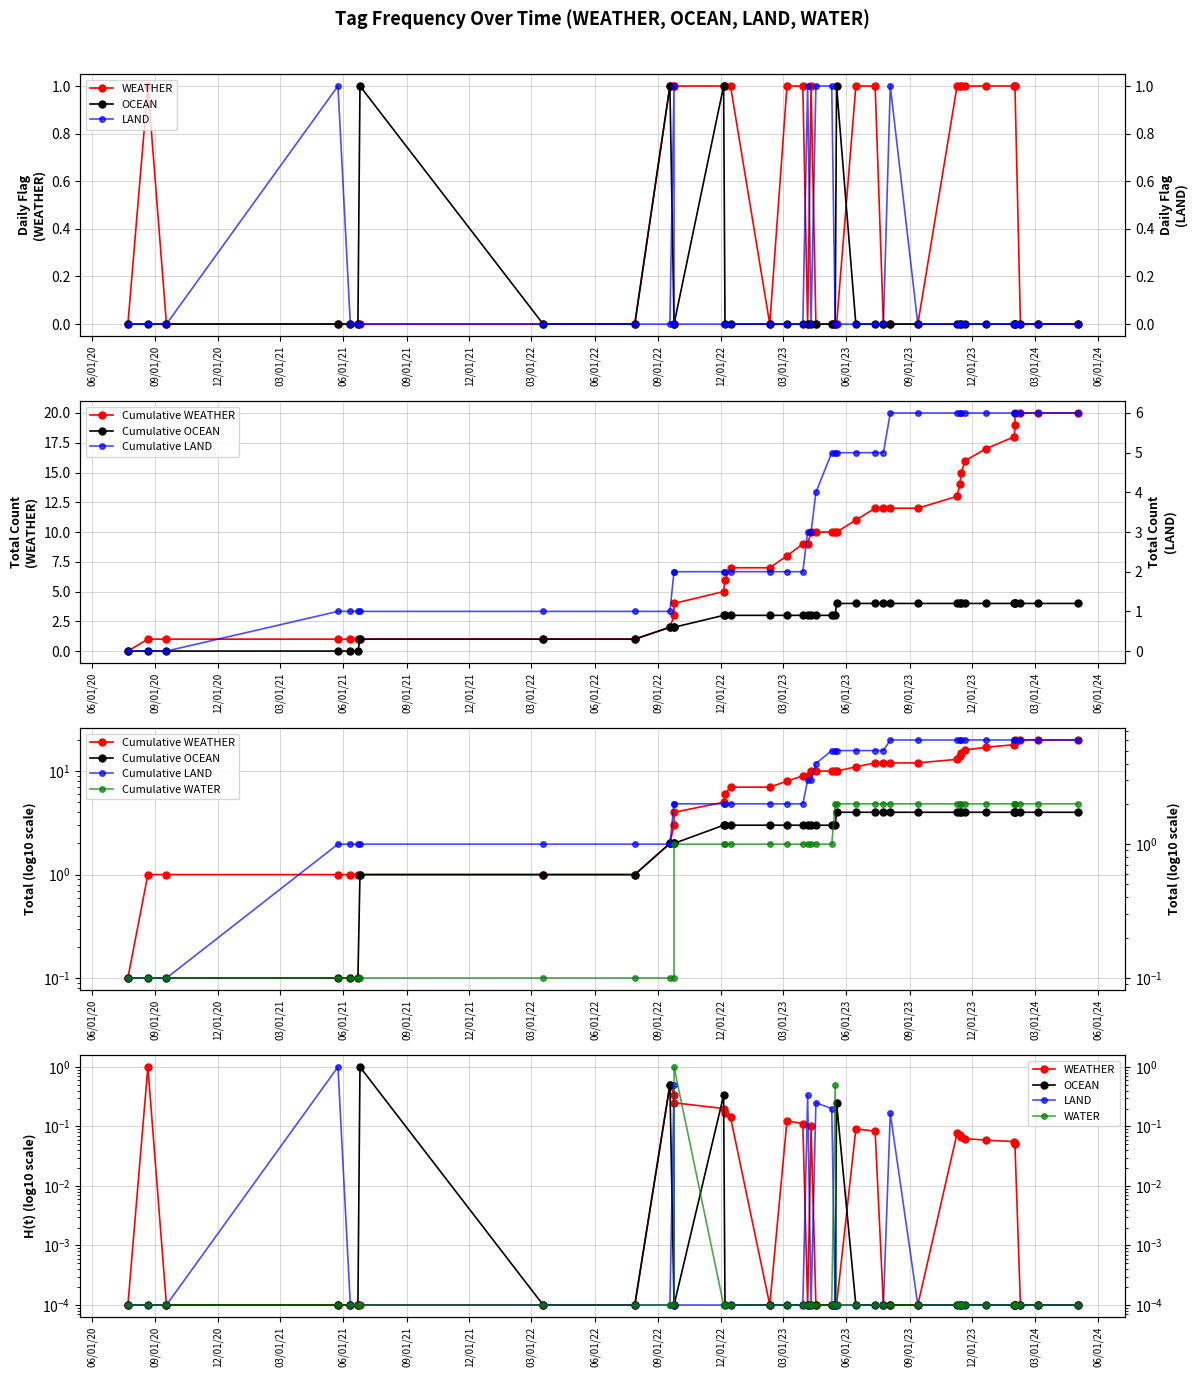

Is the value of OCEAN at 9 greater than the value of LAND at 7?

Yes